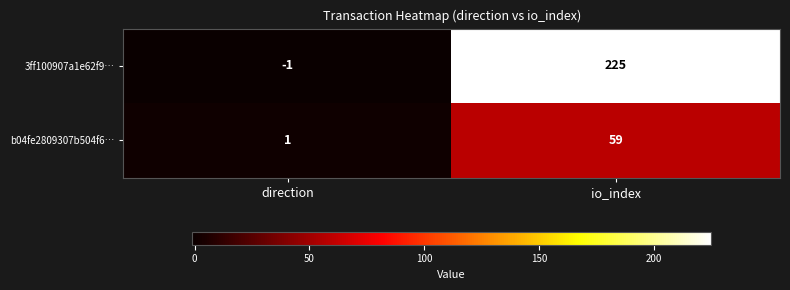

What is the difference between the maximum and minimum values in the b04fe2809307b504f6… series?

58